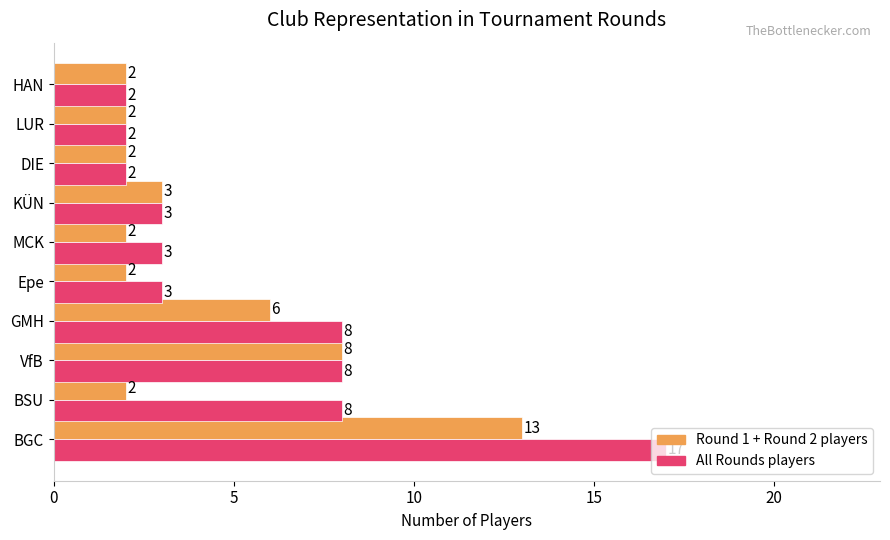

What is the total value across all series at GMH?

14